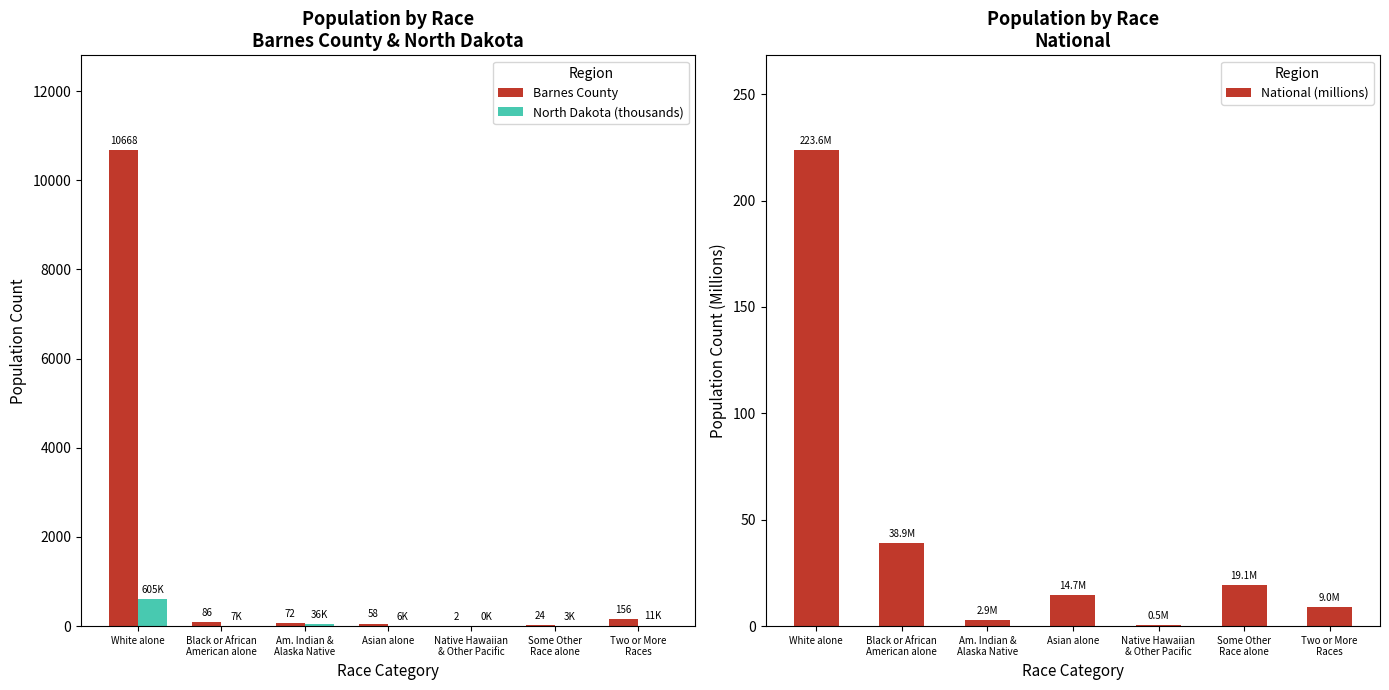

Reading right to left, extract all data points from this chart.

Barnes County: 156.0	24.0	2.0	58.0	72.0	86.0	10668.0
North Dakota (thousands): 11.9	3.5	0.3	6.9	36.6	8.0	605.4
National (millions): 9.0	19.1	0.5	14.7	2.9	38.9	223.6